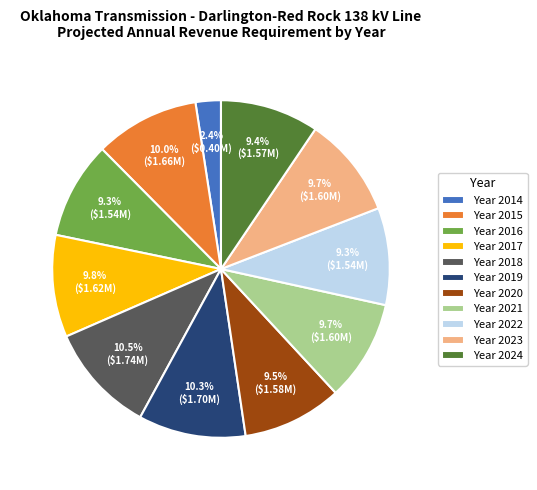

Which slice is the smallest?

Year 2014